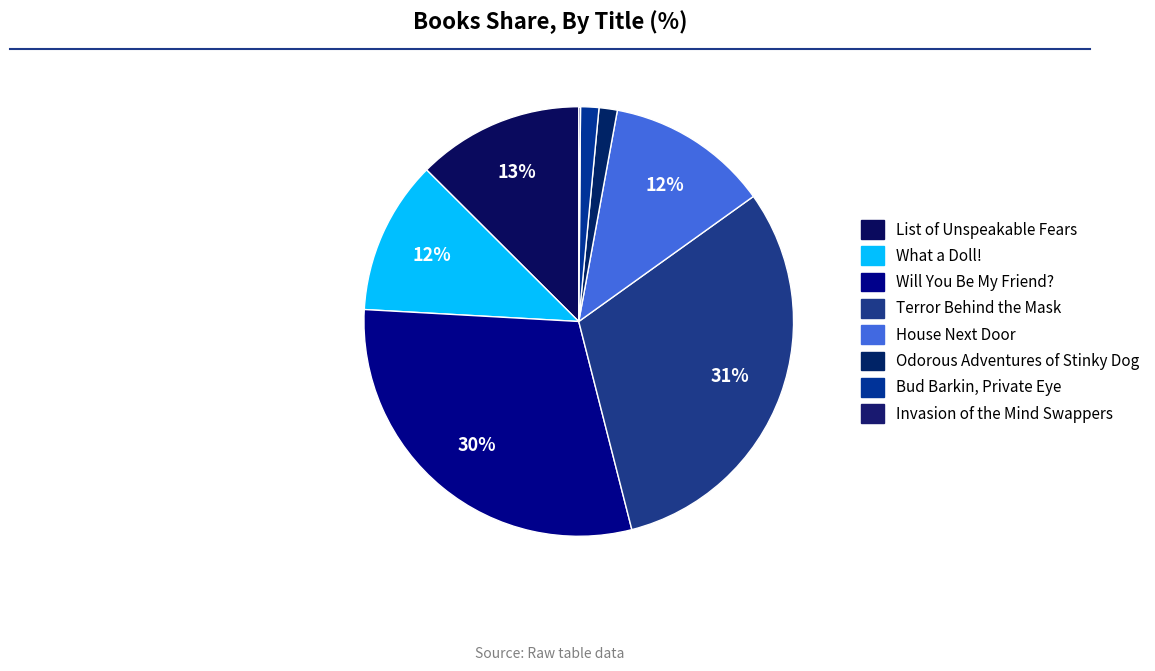

Which slice is the largest?

Terror Behind the Mask